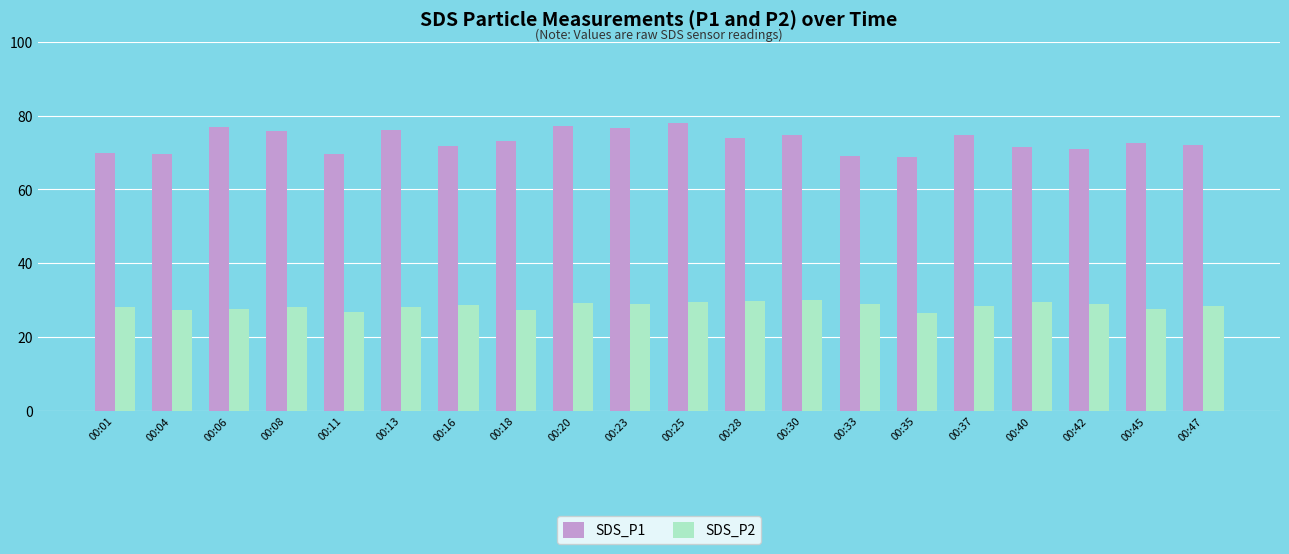

What is the value of the SDS_P1 bar at the 20th from the left?

72.0